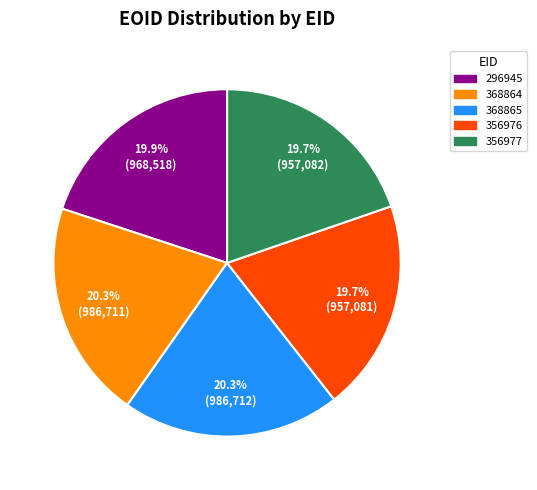

Which has a higher value, 356977 or 368865?

368865